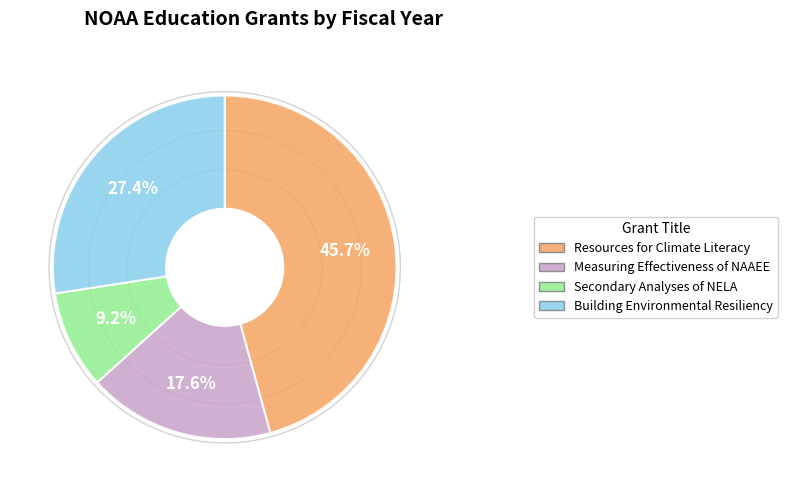

Is the sum of Building Environmental Resiliency and Resources for Climate Literacy greater than half?

Yes